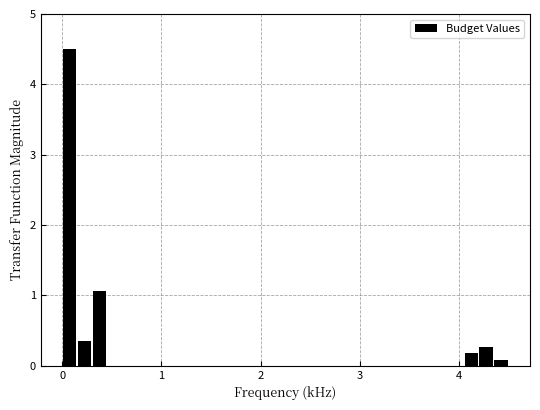

Read against the x-axis, roughly where is the centre of the tallest bar?

0.1